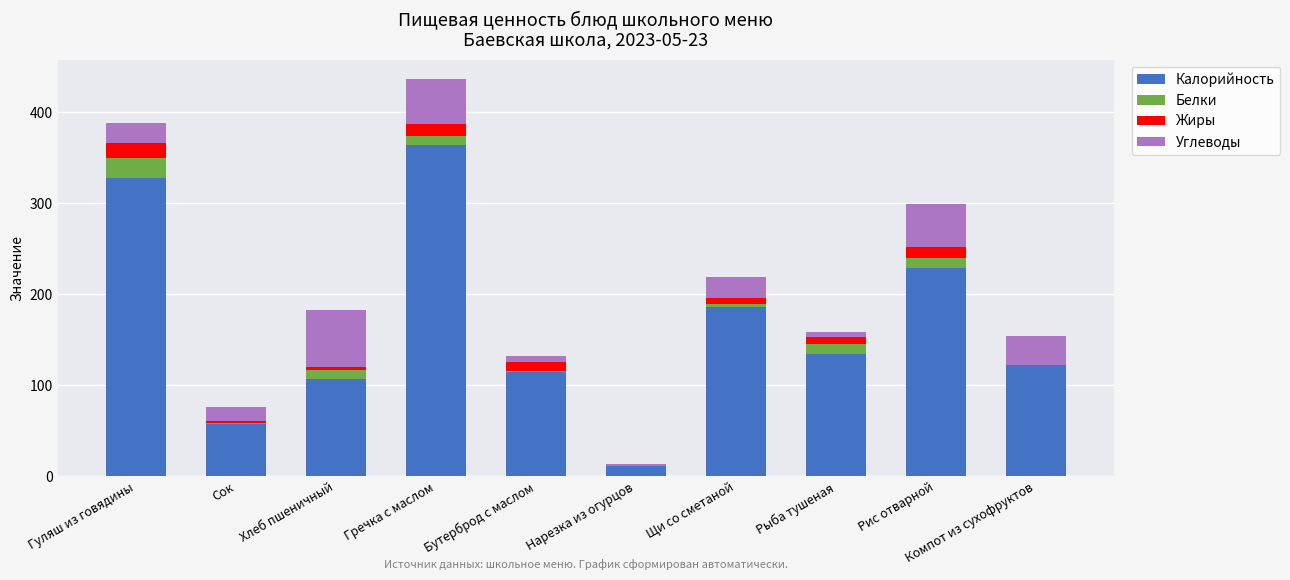

At which label does Калорийность reach its peak?

Гречка с маслом